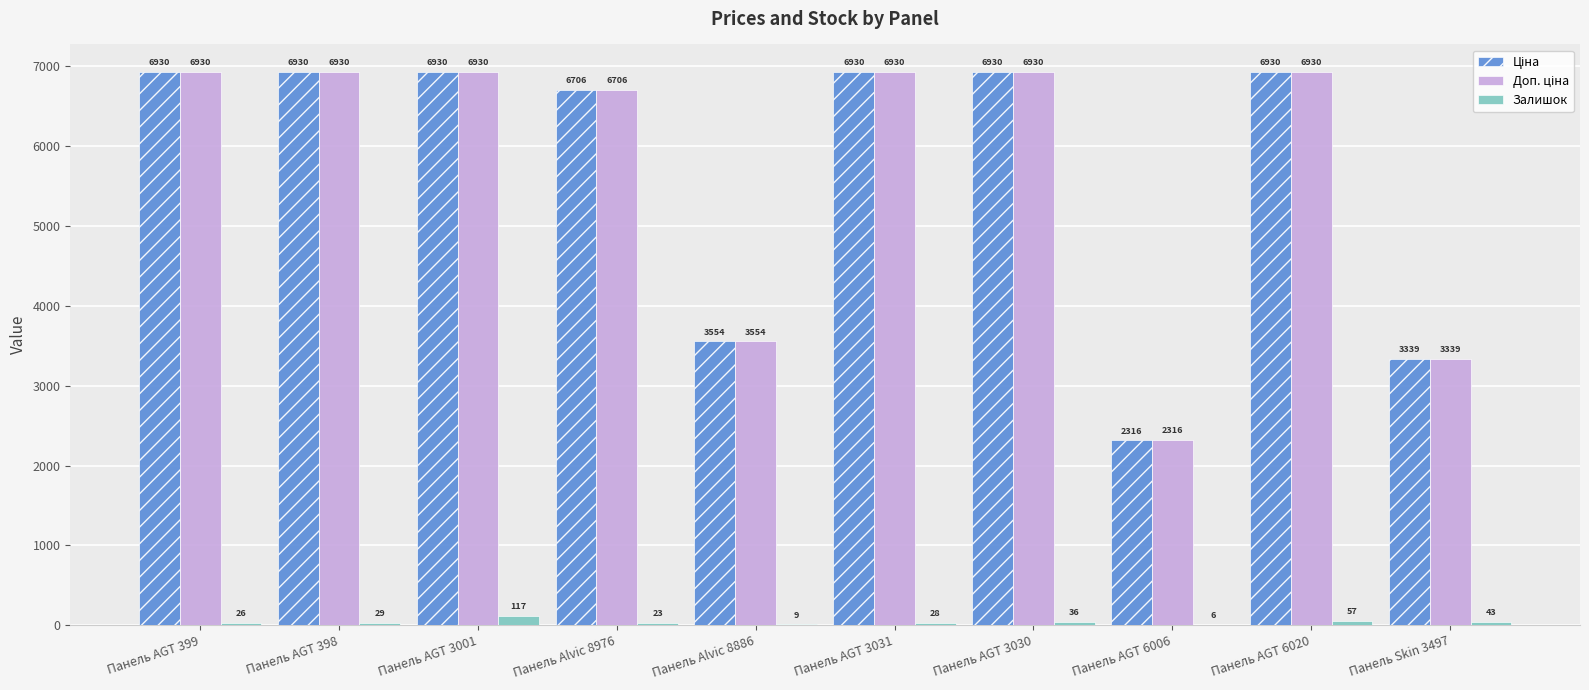

How many groups of bars are there?

10